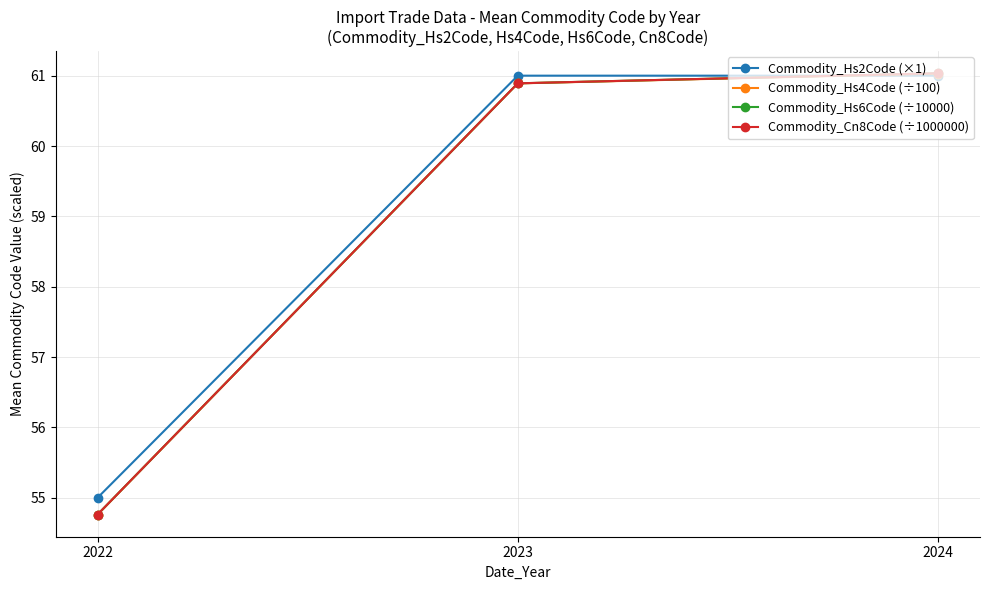

What is the total value across all series at 2024?

244.1